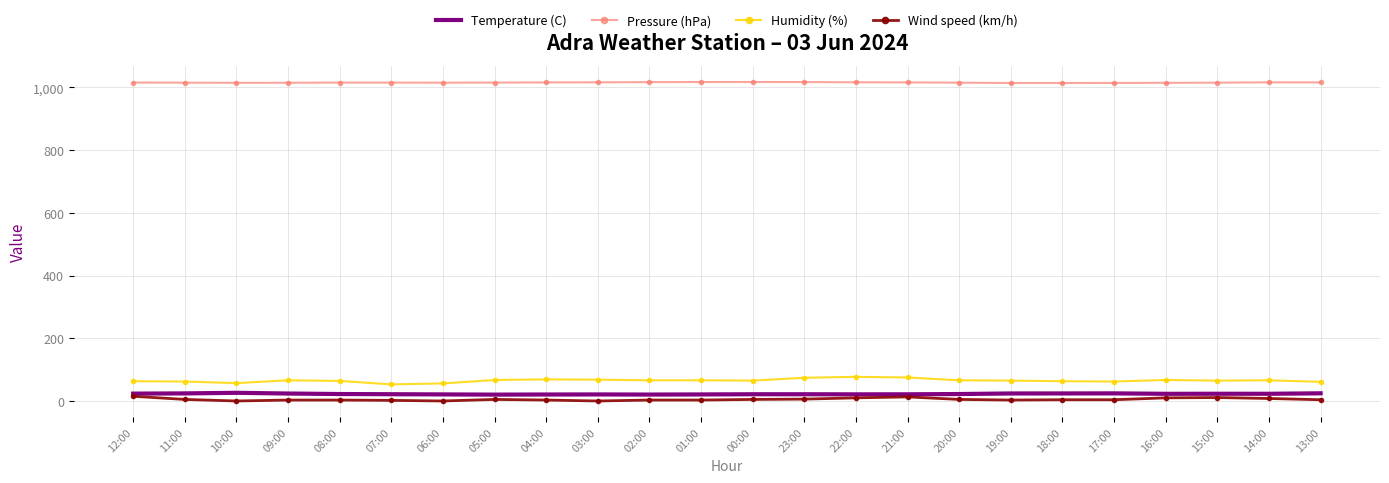

Read the Humidity (%) value at 22:00.

77.0